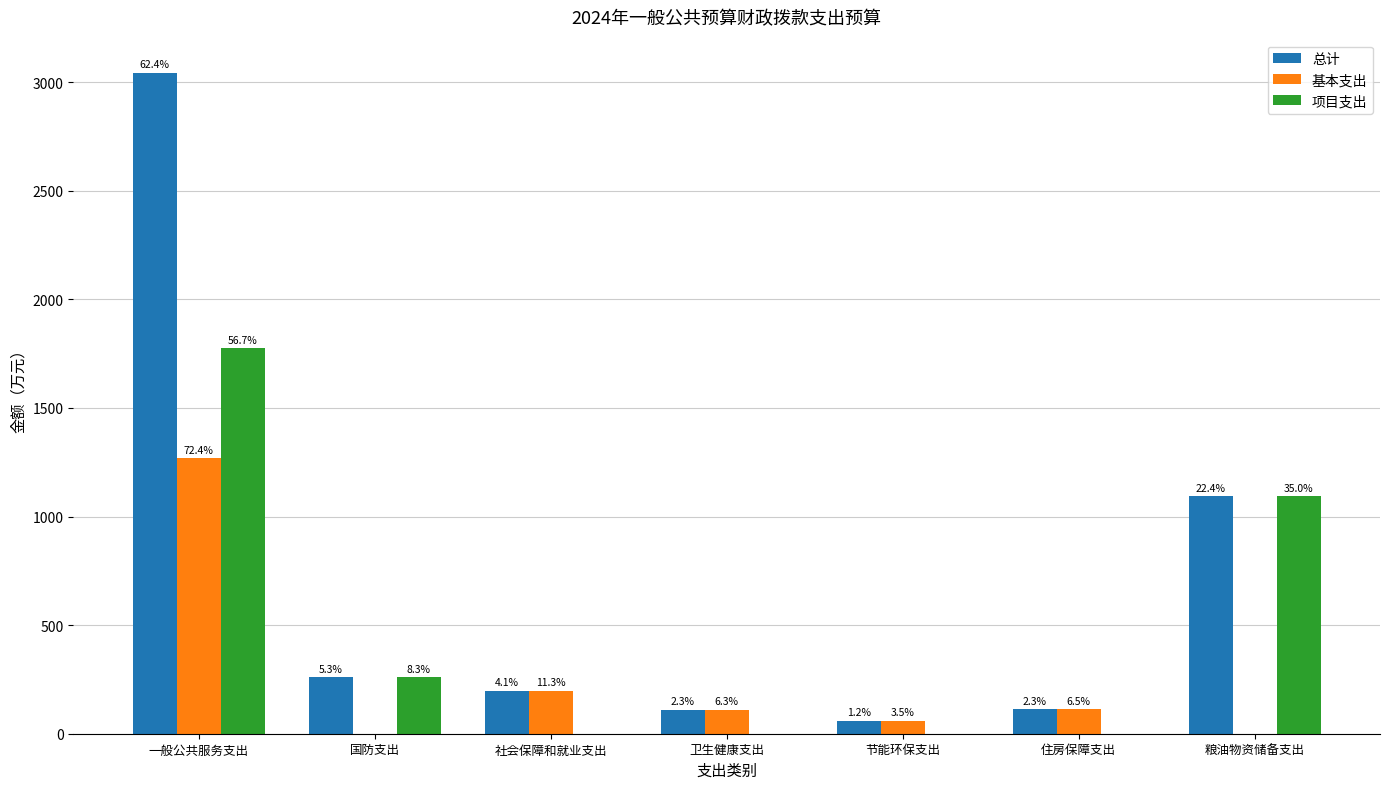

Are the bars horizontal?

No